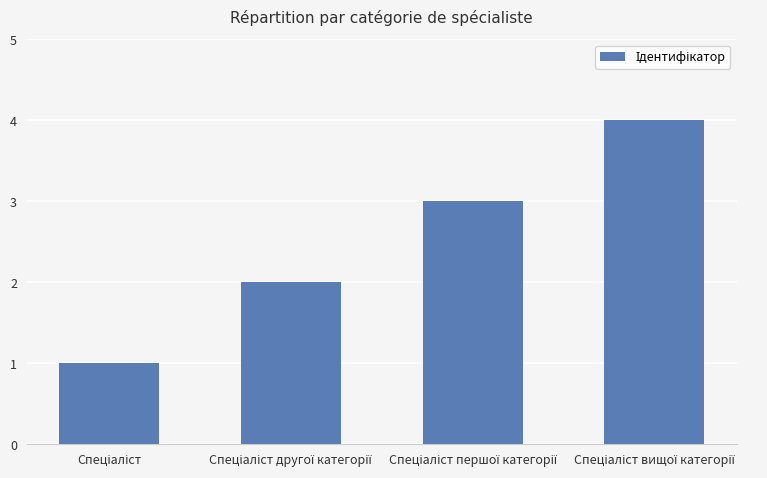

What is the sum of all values?

10